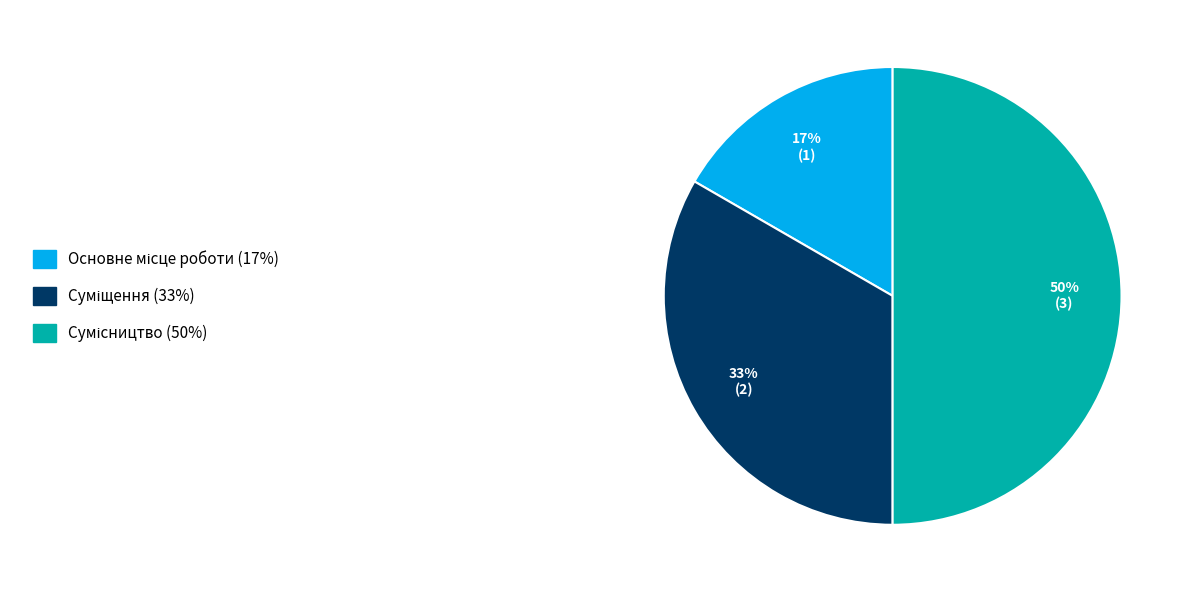

To the nearest percent, what is the average slice percentage?

33%